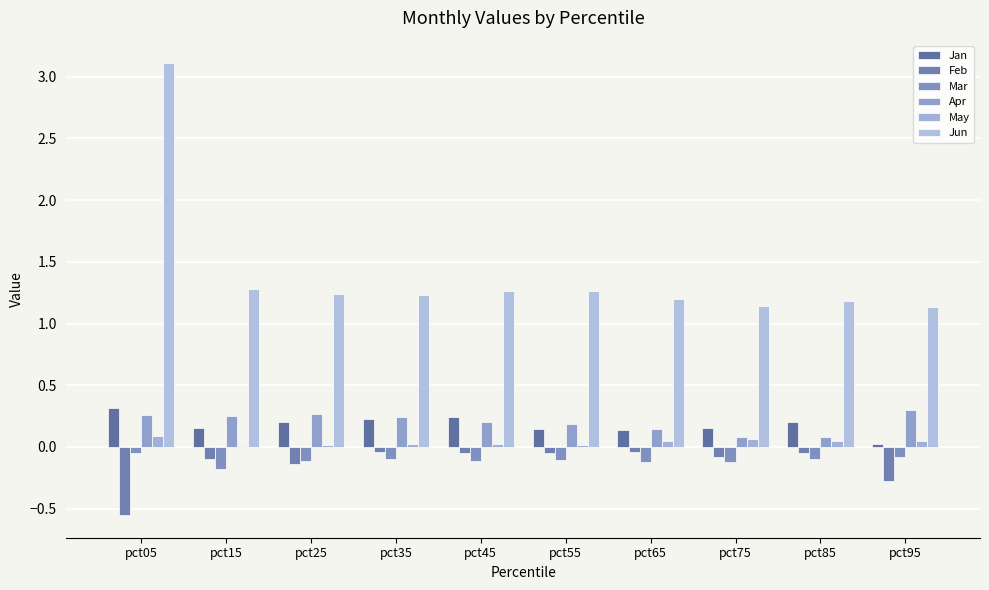

Which series has the largest total across all categories?

Jun